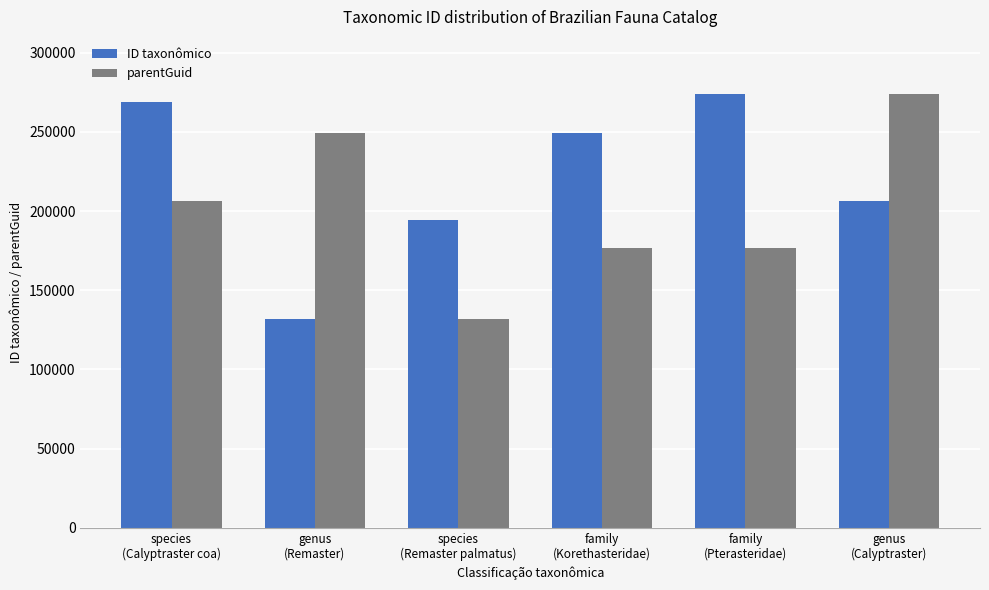

Does the chart contain stacked bars?

No